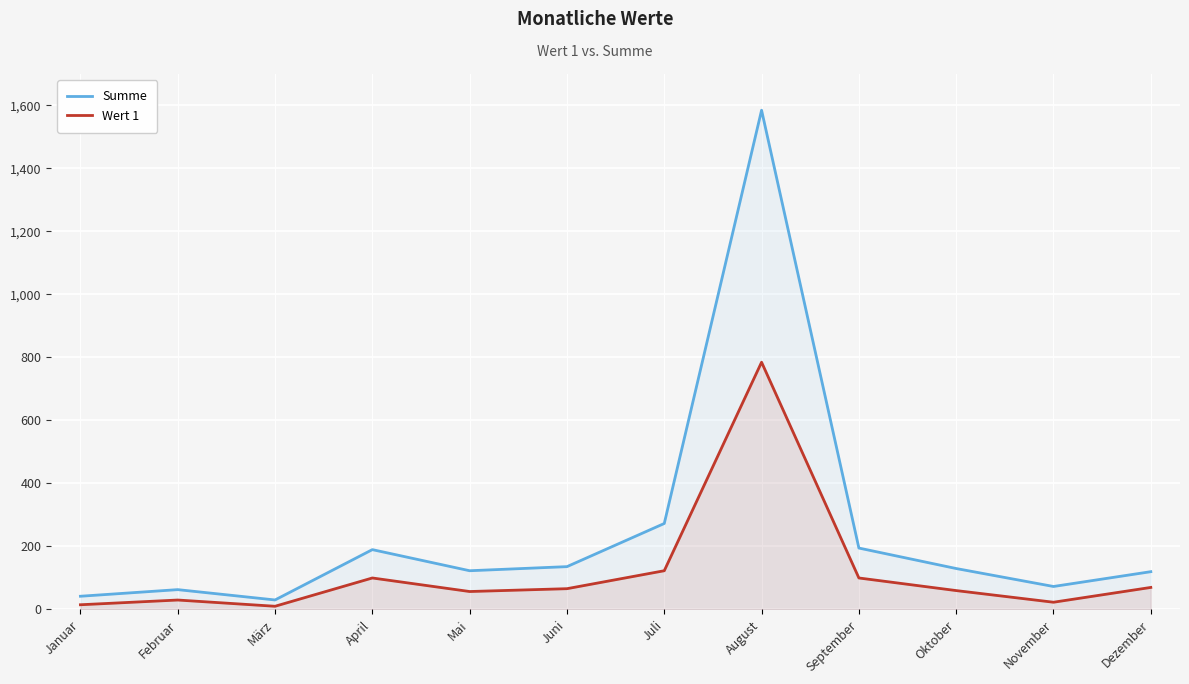

Does the chart display data point markers on the line(s)?

No